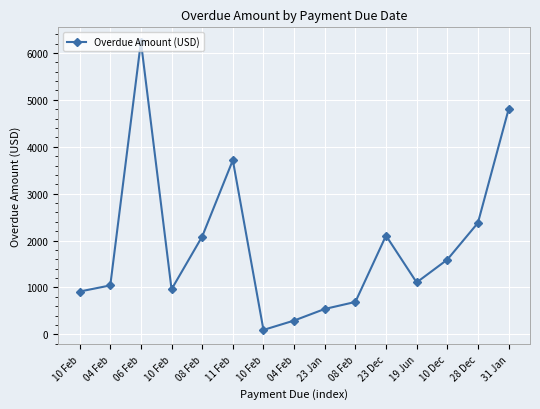

Reading left to right, extract all data points from this chart.

10 Feb=912.0	04 Feb=1042.7	06 Feb=6239.6	10 Feb=960.0	08 Feb=2085.6	11 Feb=3713.8	10 Feb=93.0	04 Feb=293.0	23 Jan=540.0	08 Feb=690.0	23 Dec=2104.0	19 Jun=1106.0	10 Dec=1592.0	28 Dec=2376.0	31 Jan=4796.0